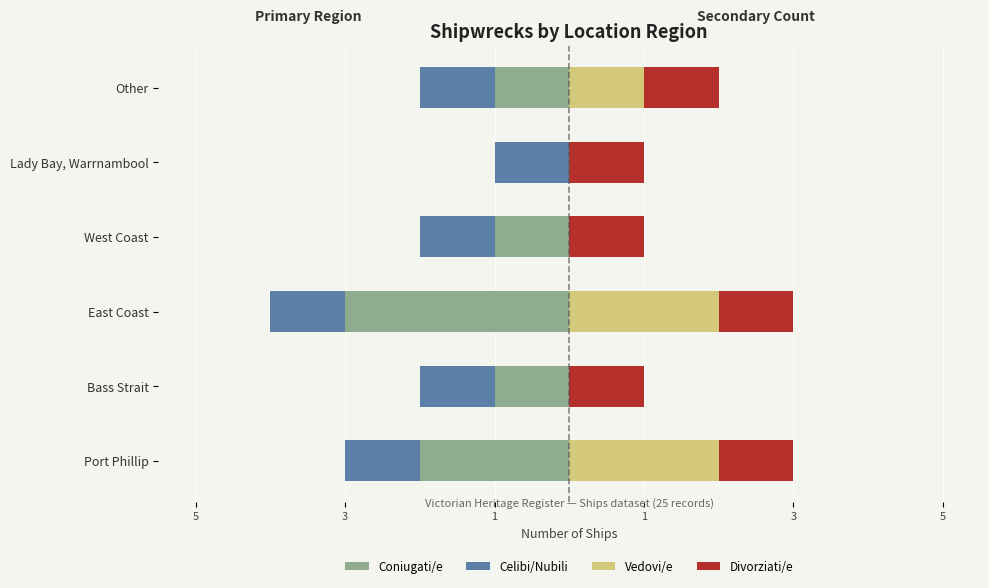

Which series has the widest spread of values?

Coniugati/e